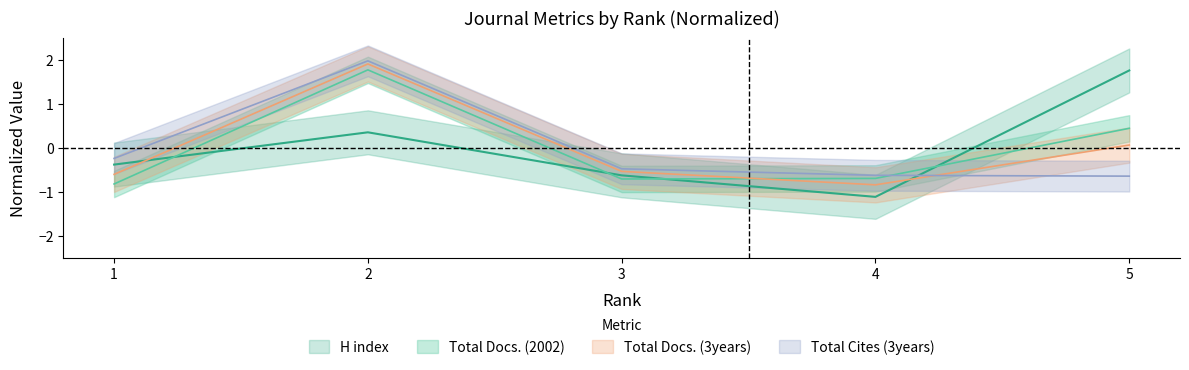

Which series ends up on top after the final intersection of Total Cites (3years) and H index?

H index